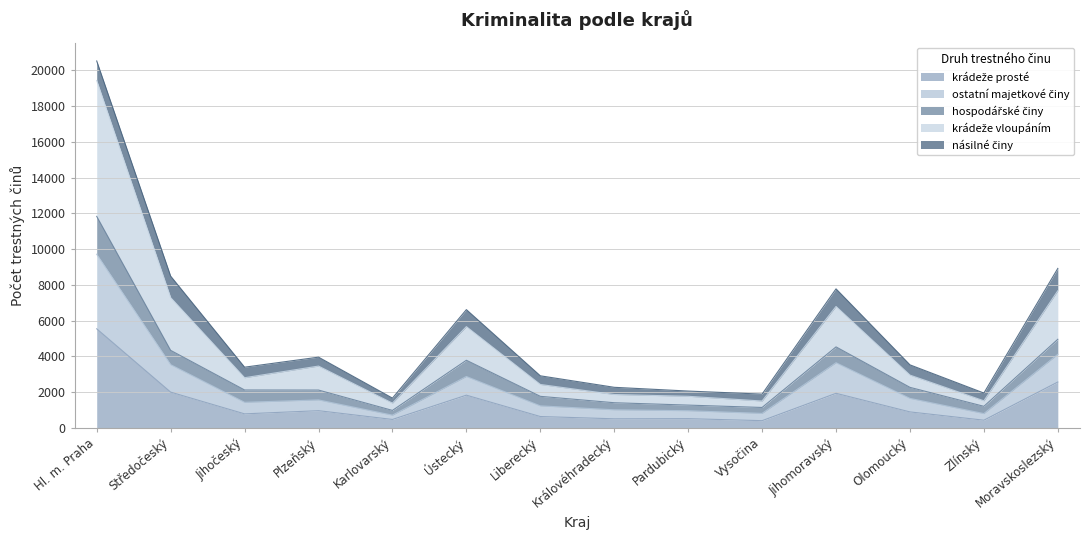

In krádeže prosté, how many points are lower than both neighbors (excluding endpoints)?

5